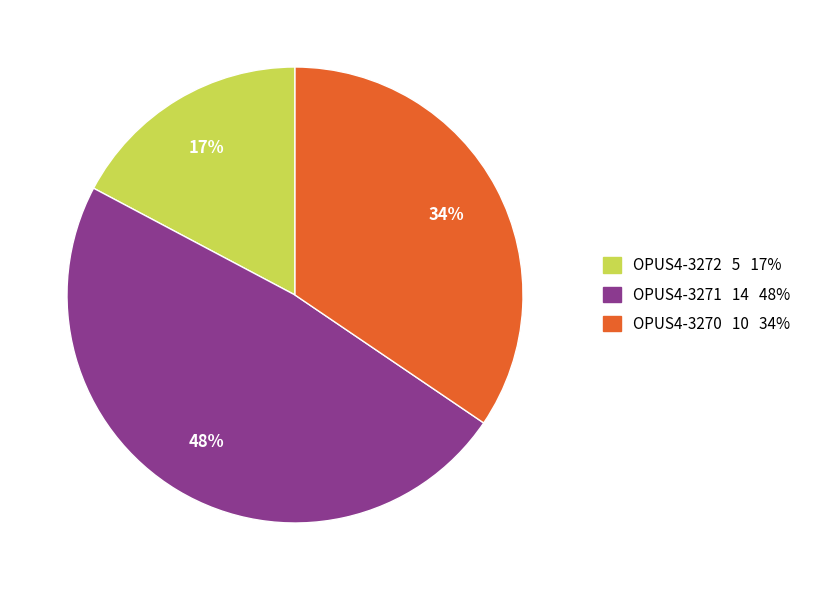

To the nearest percent, what is the difference between the OPUS4-3271 and OPUS4-3272 slice percentages?

31%